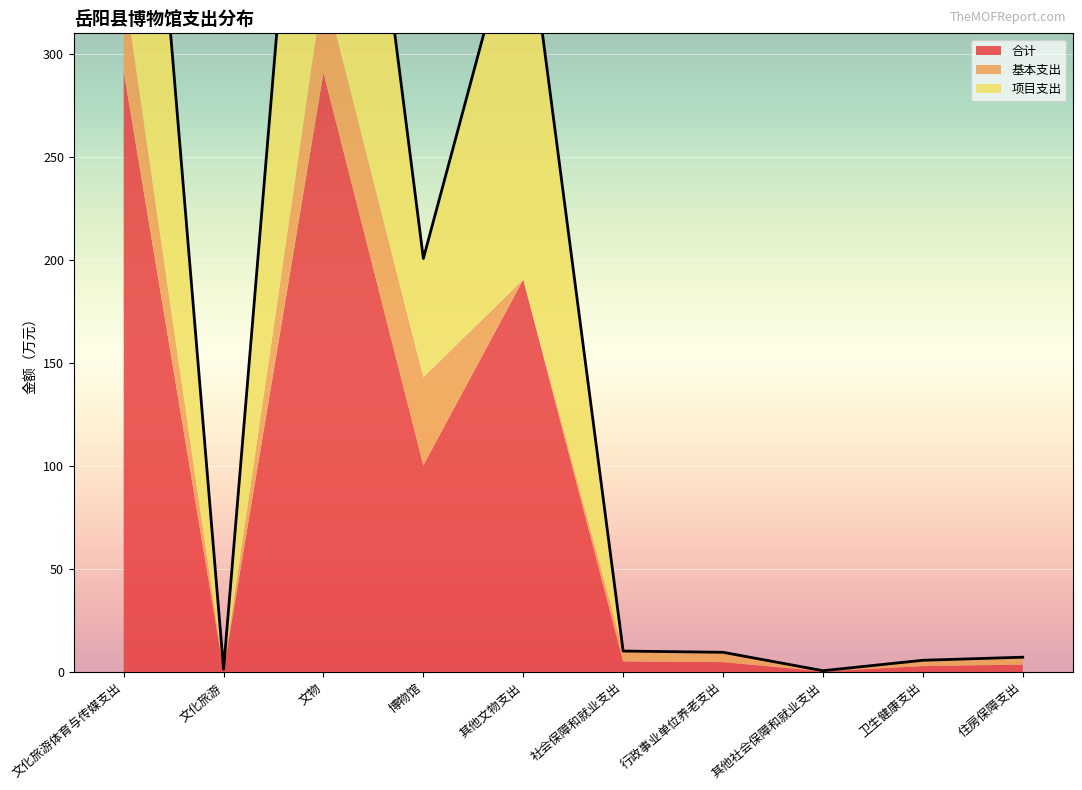

How many lines are shown in the chart?

3